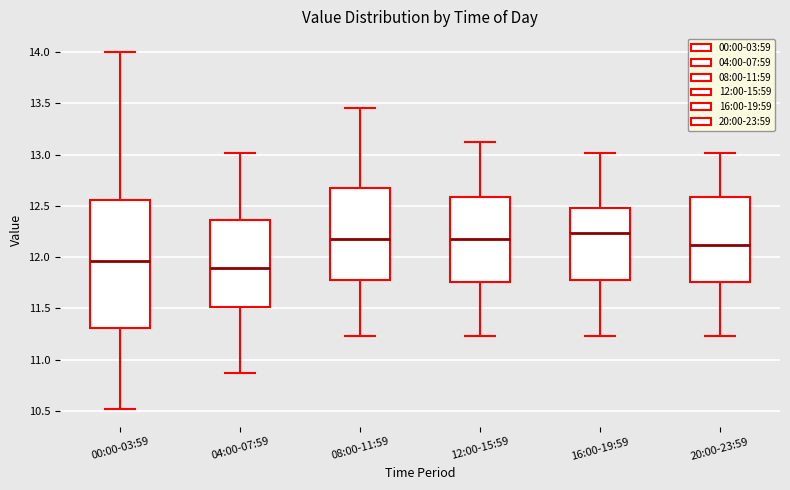

Reading left to right, transcribe this box plot: for each box, give where its median line is, the range the box spans, and where its two whiskers end, as read against the y-axis. The values are not printed on the chart, so give them approximately, as read against the axis.

00:00-03:59: median 11.95, box 11.30 to 12.55, whiskers 10.50 to 14.00
04:00-07:59: median 11.90, box 11.50 to 12.35, whiskers 10.85 to 13.00
08:00-11:59: median 12.20, box 11.80 to 12.65, whiskers 11.25 to 13.45
12:00-15:59: median 12.20, box 11.75 to 12.60, whiskers 11.25 to 13.10
16:00-19:59: median 12.25, box 11.80 to 12.50, whiskers 11.25 to 13.00
20:00-23:59: median 12.10, box 11.75 to 12.60, whiskers 11.25 to 13.00